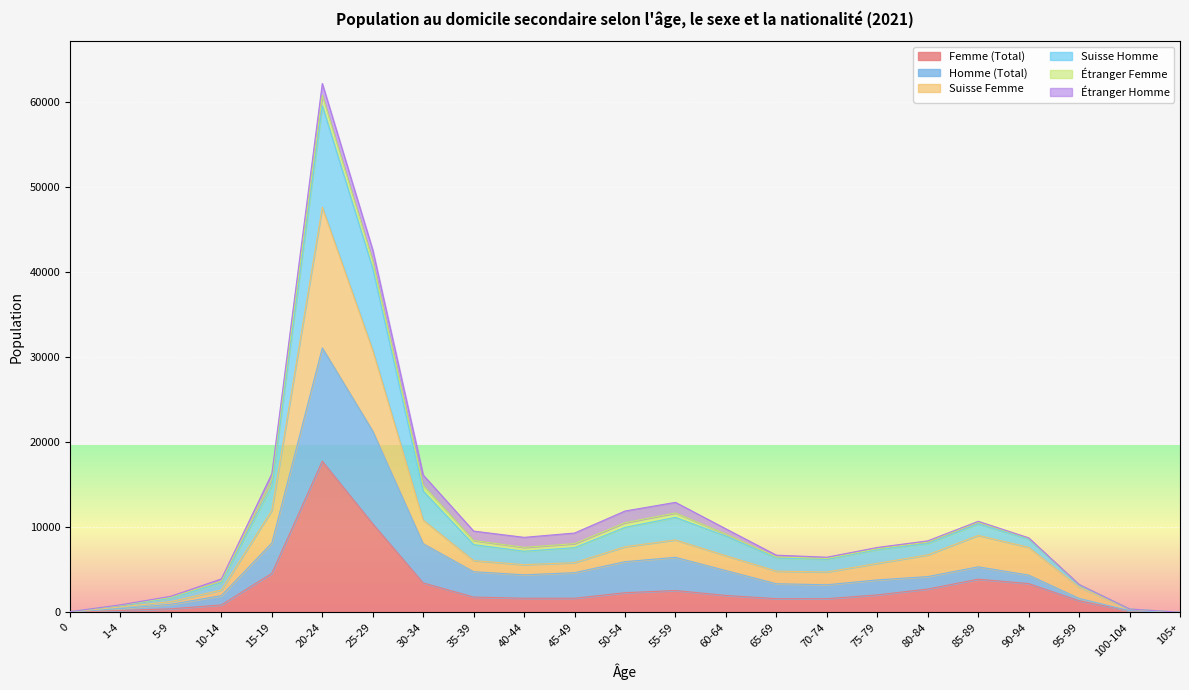

At which category is the sum across all series the highest?

20-24